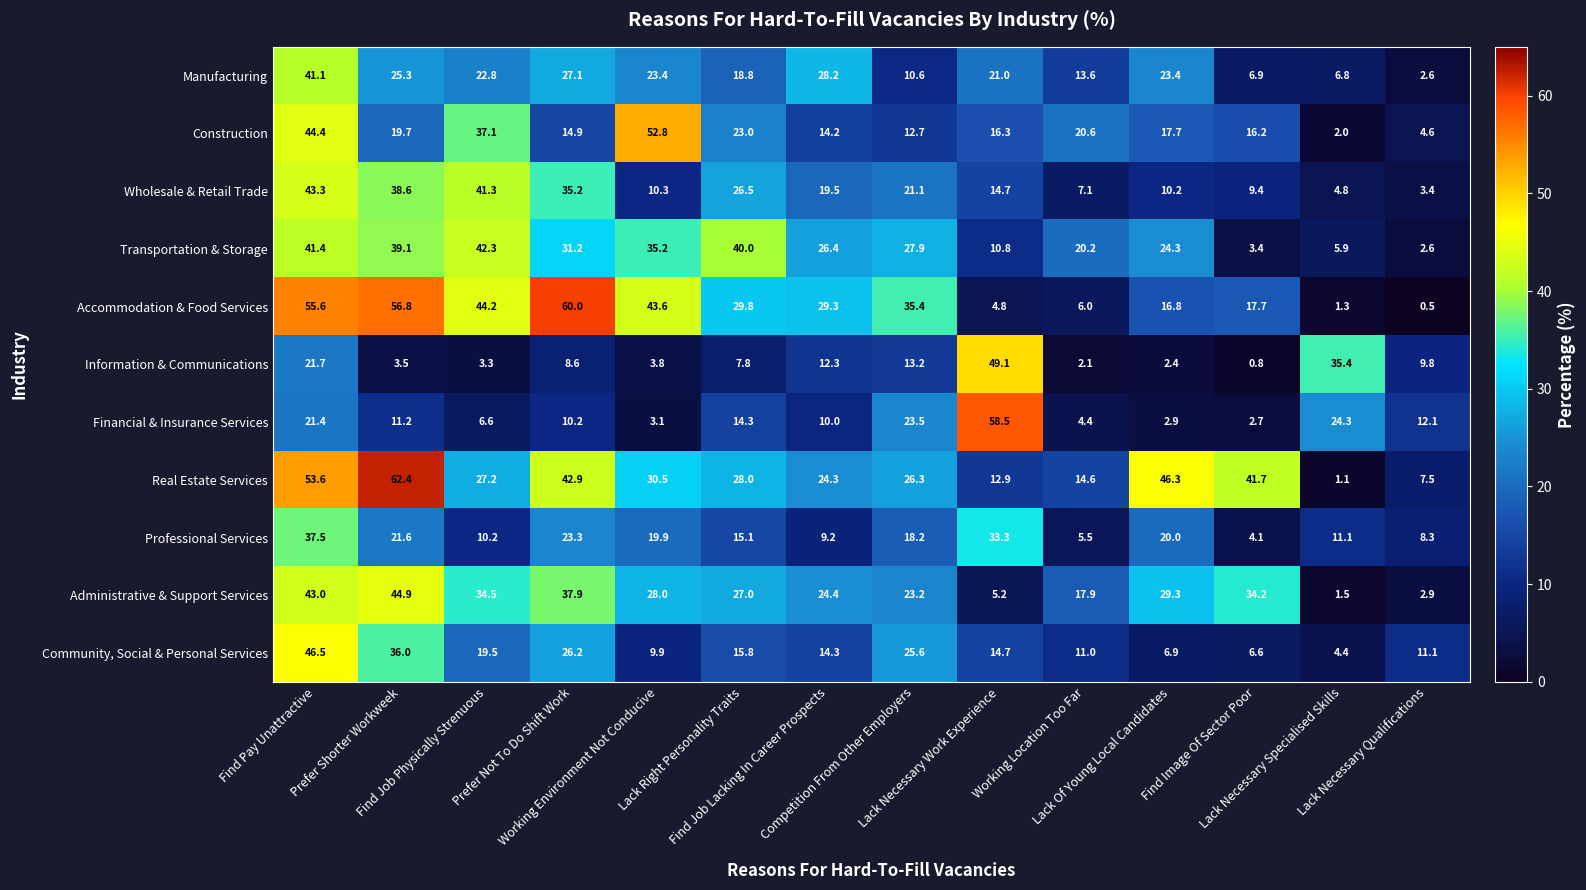

Rank the series by their maximum value, from highest to lowest.

Real Estate Services, Accommodation & Food Services, Financial & Insurance Services, Construction, Information & Communications, Community, Social & Personal Services, Administrative & Support Services, Wholesale & Retail Trade, Transportation & Storage, Manufacturing, Professional Services